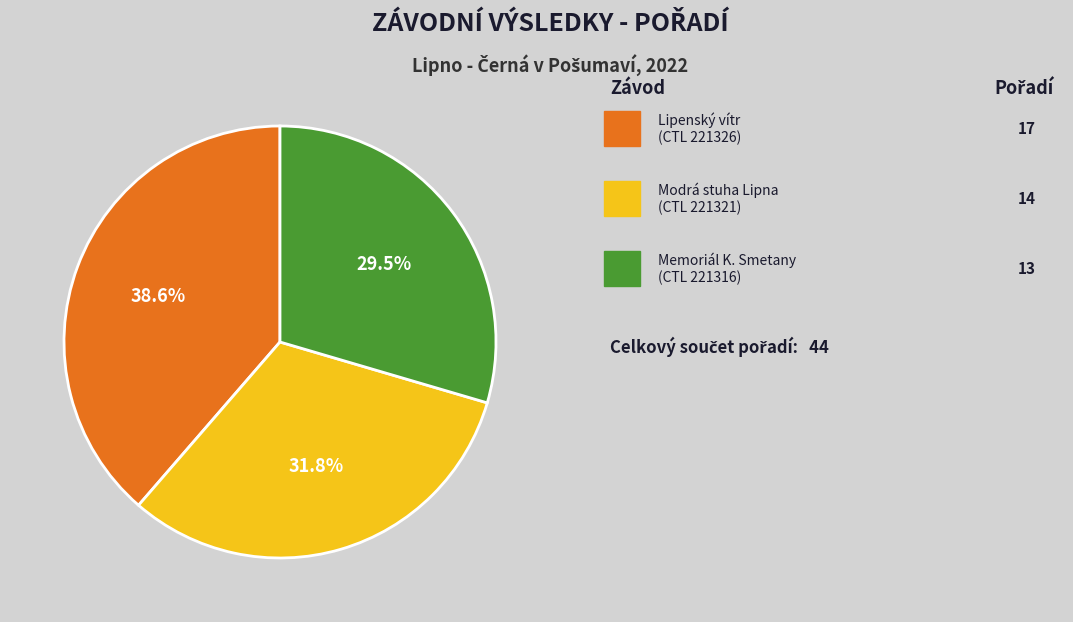

Is there any slice that represents more than half of the pie?

No